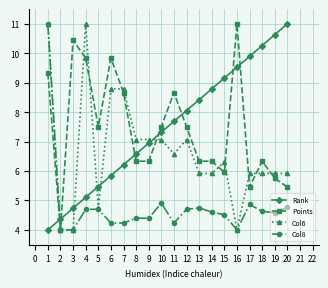

What is the maximum value for Points?

11.0